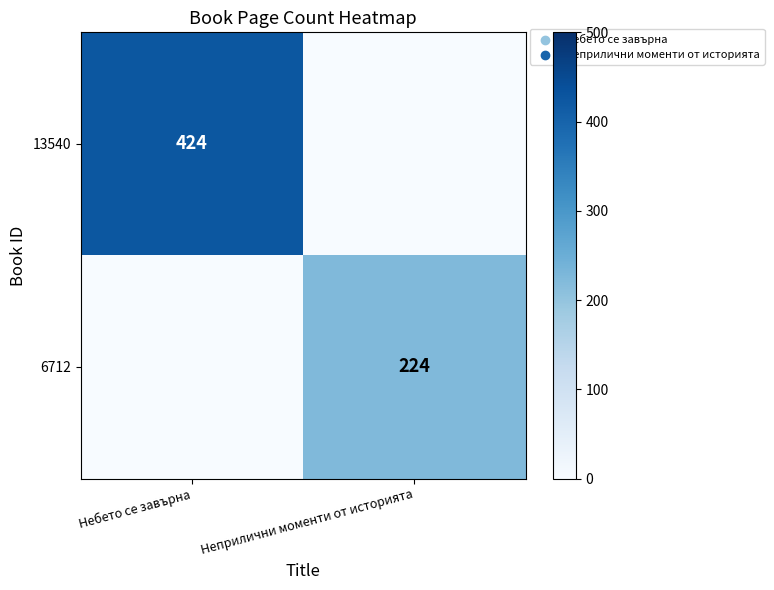

True or false: 13540 has a value of 653 at Небето се завърна.

False